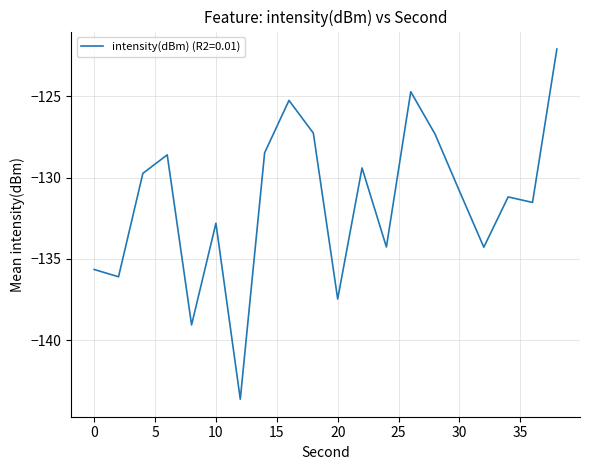

What is the minimum value shown in the chart?

-143.6